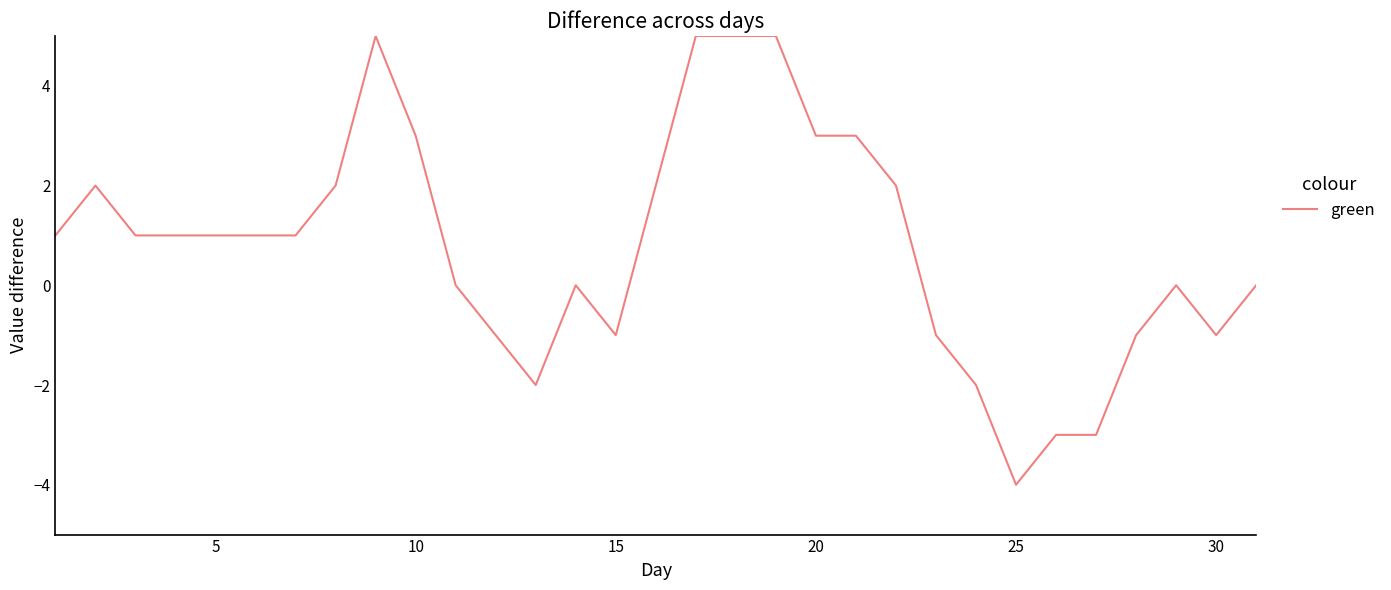

What is the maximum value shown in the chart?

5